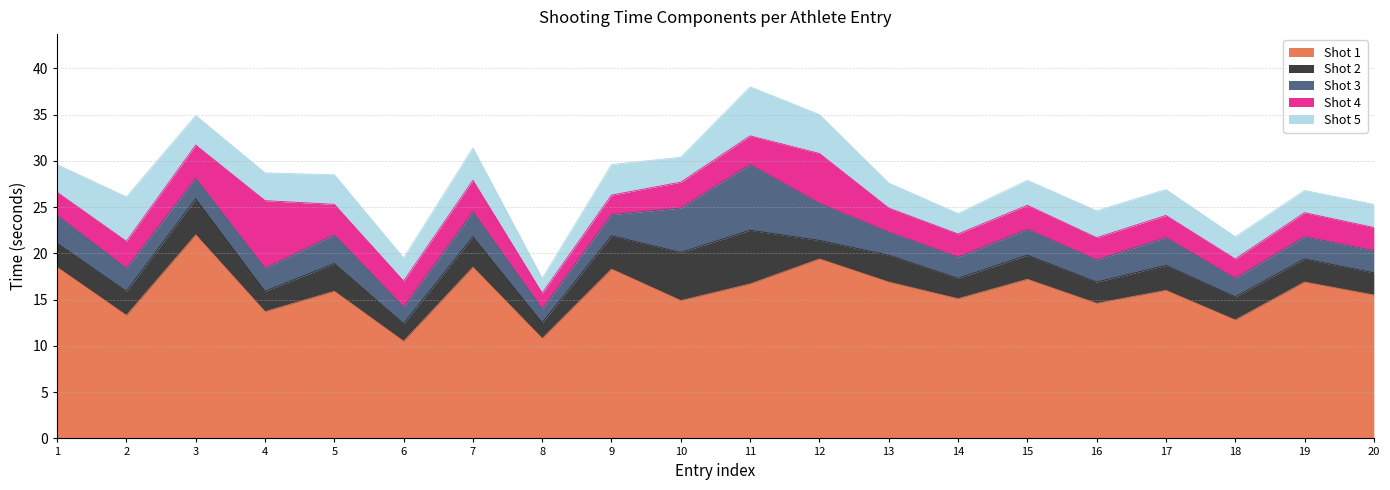

What is the sum of the Shot 1 values at 5 and 10?

30.8